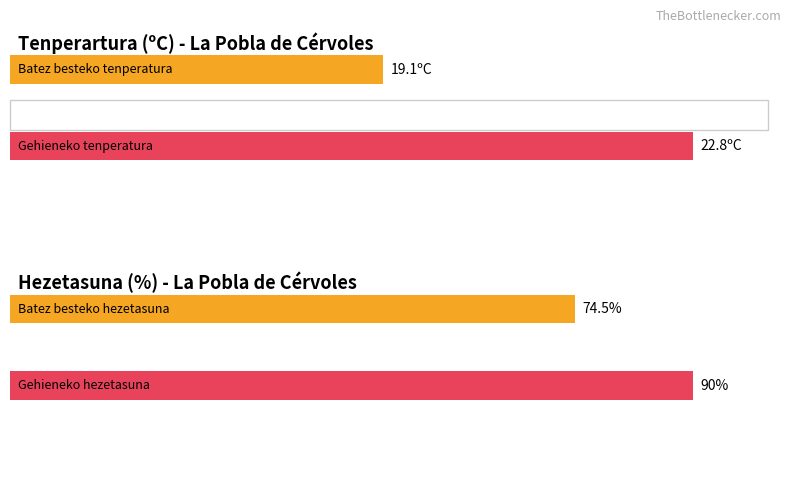

Which series has the largest range (max minus min)?

Hezetasuna (%)